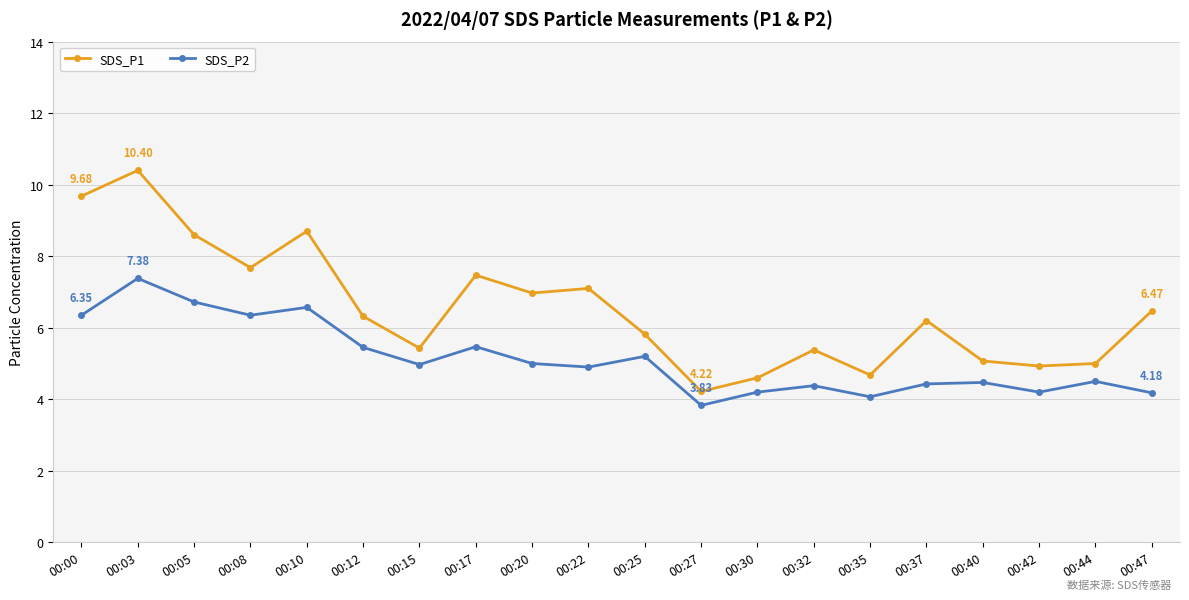

How many data points does each series have?

20